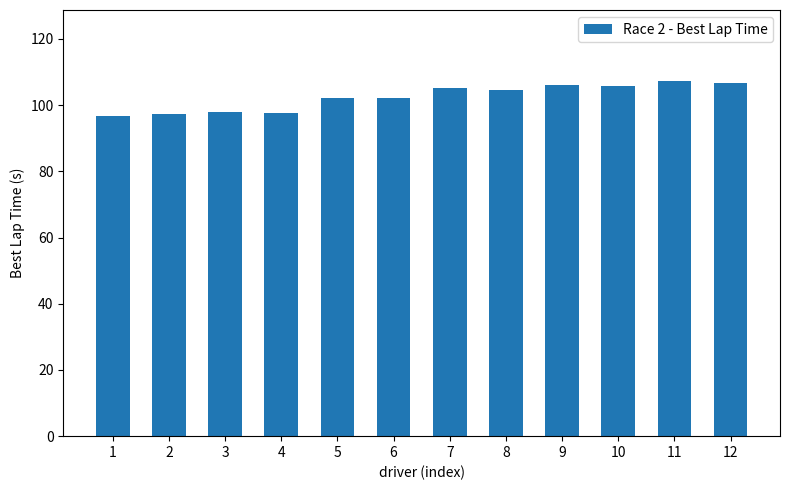

What is the ratio of the value at 5 to the value at 4?

1.0